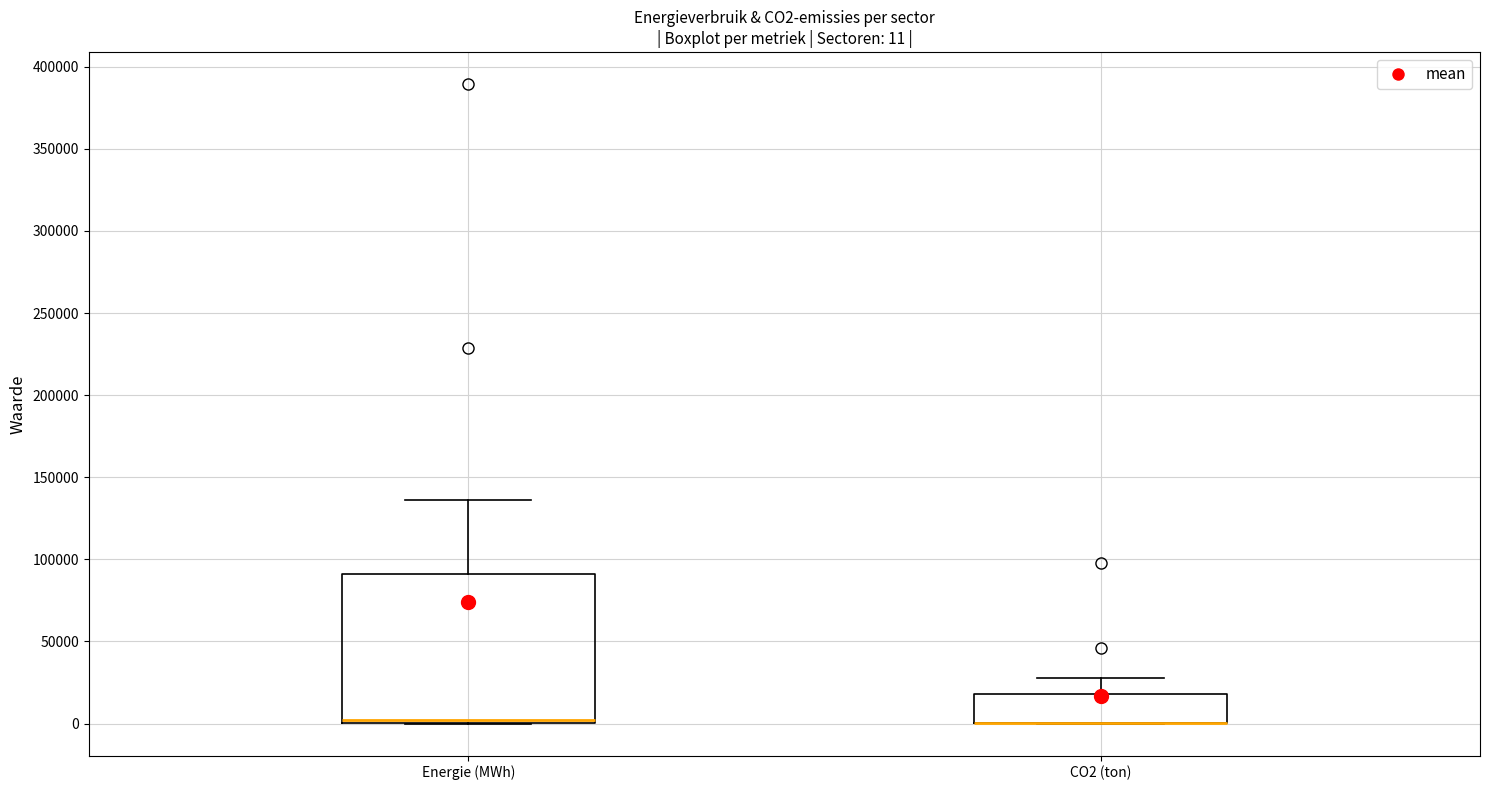

Which box is the tallest, from its lower edge to its upper edge?

Energie (MWh)